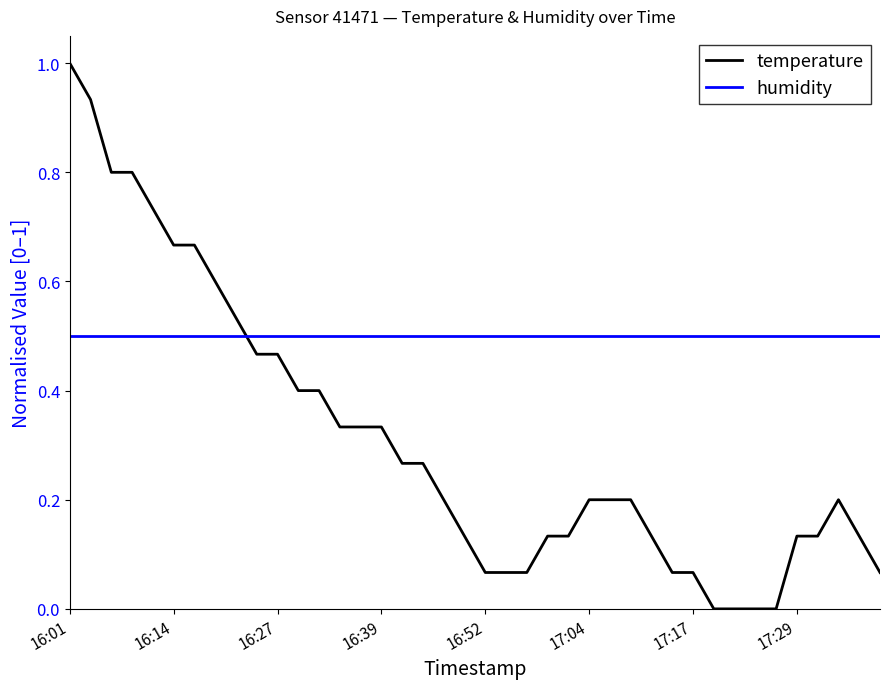

Rank the series by their maximum value, from highest to lowest.

temperature, humidity